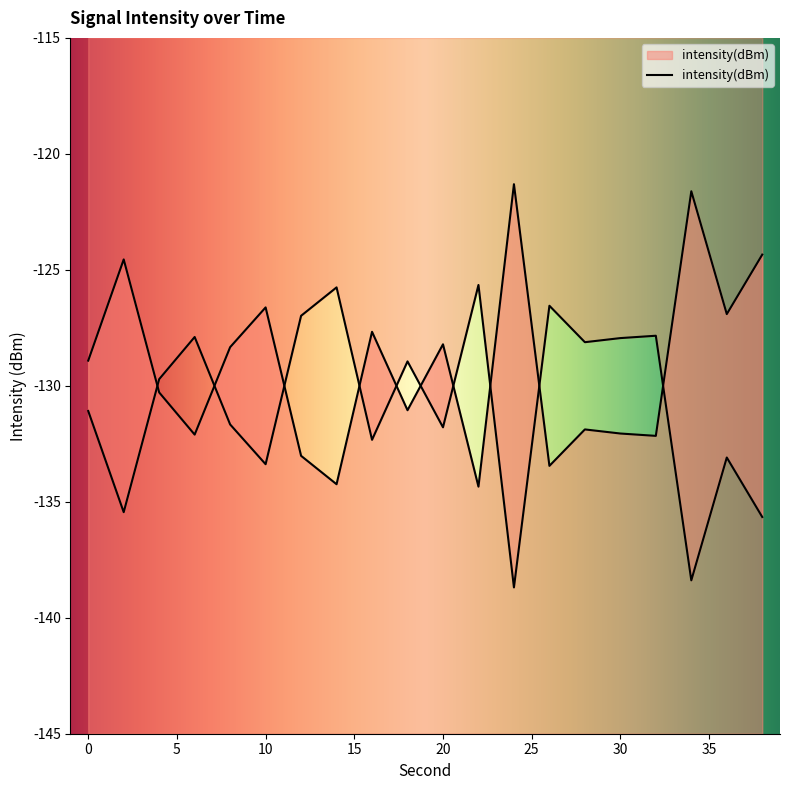

Which has a higher value, 24 or 14?

14